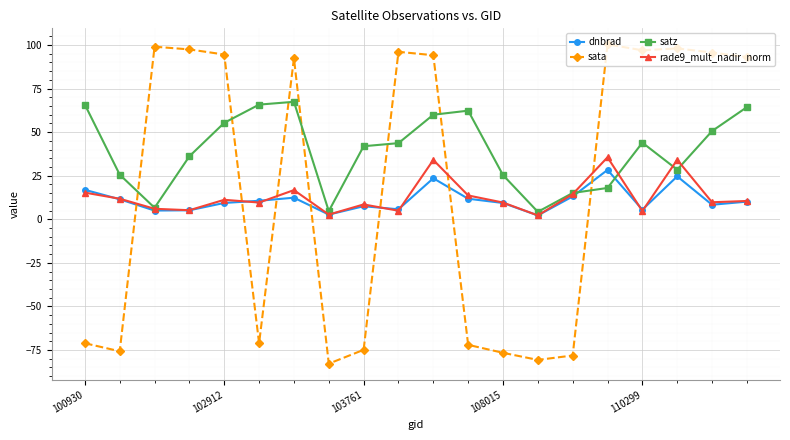

What is the minimum value shown in the chart?

-82.8